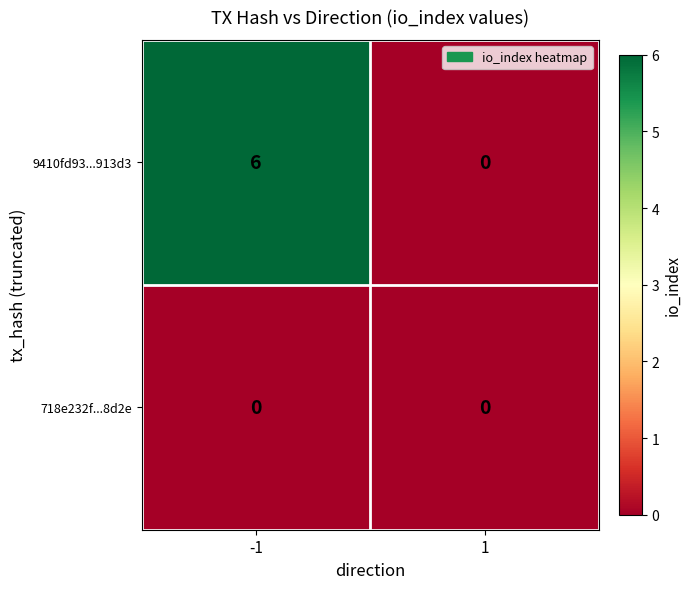

Which series has the largest total across all categories?

9410fd93...913d3